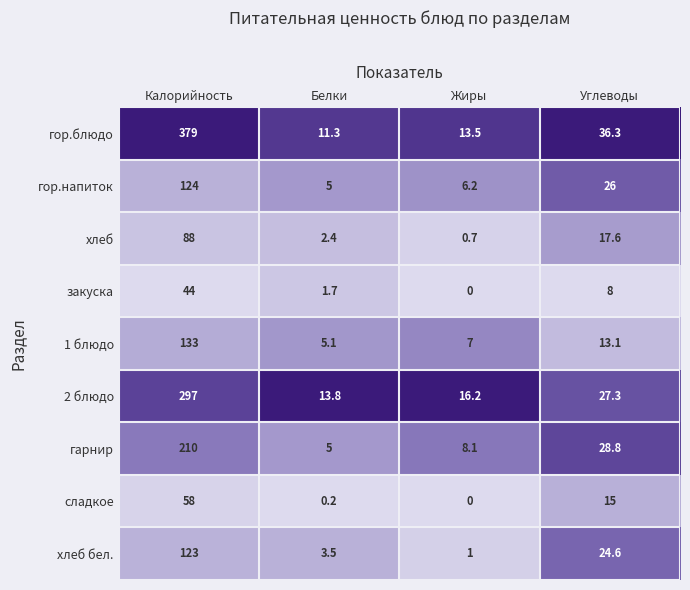

At which label does закуска reach its minimum?

Жиры